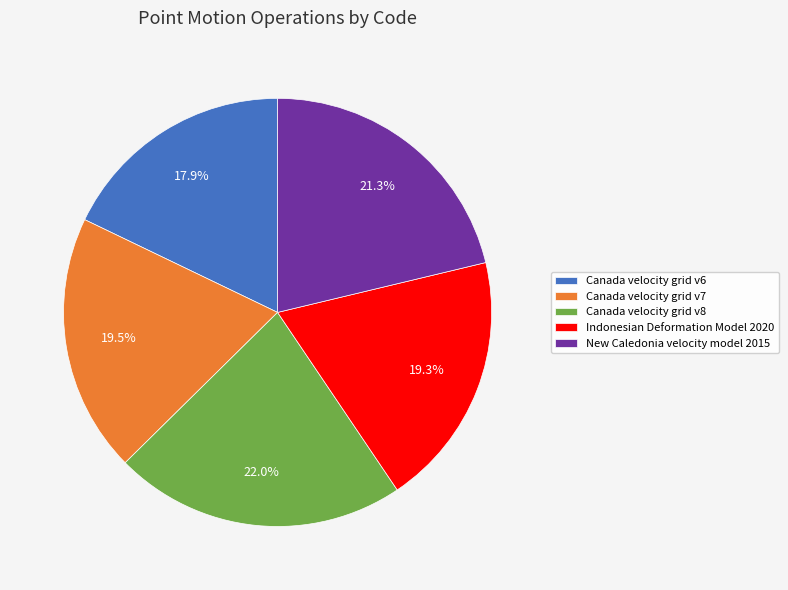

Is the sum of Canada velocity grid v8 and Canada velocity grid v6 greater than half?

No